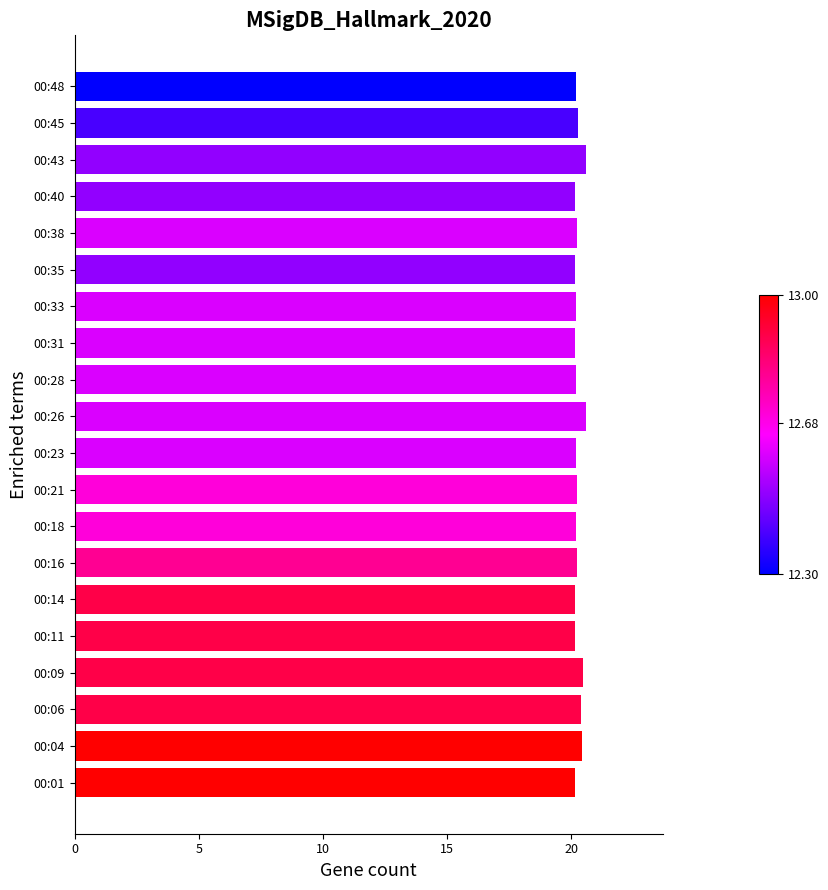

Approximately how many times larger is the value at 00:21 compared to 00:45?

1.0